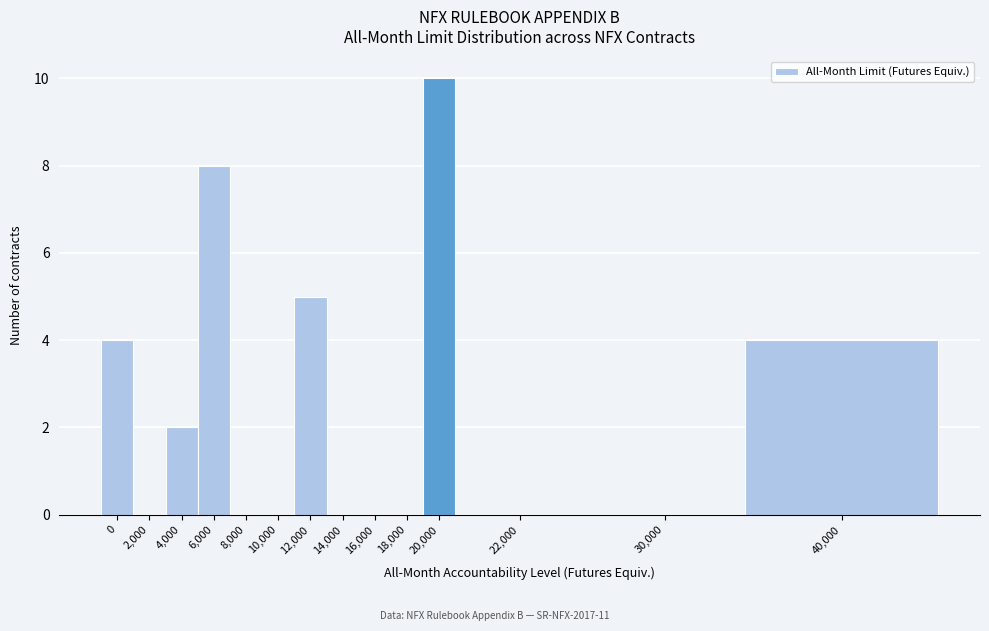

Reading right to left, list all the values displayed in this chart.

40,000=4	30,000=0	22,000=0	20,000=10	18,000=0	16,000=0	14,000=0	12,000=5	10,000=0	8,000=0	6,000=8	4,000=2	2,000=0	0=4